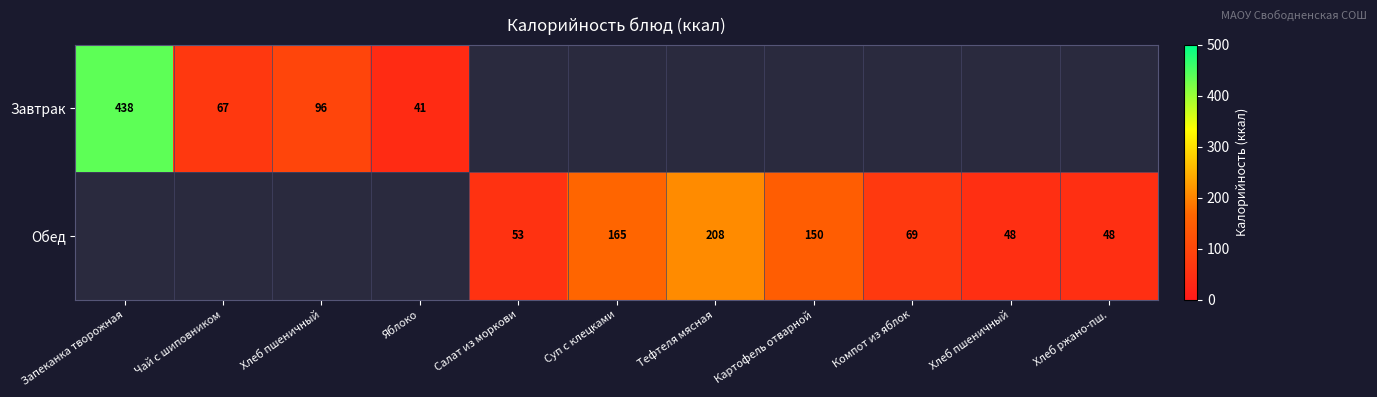

How many distinct data groups are displayed?

2